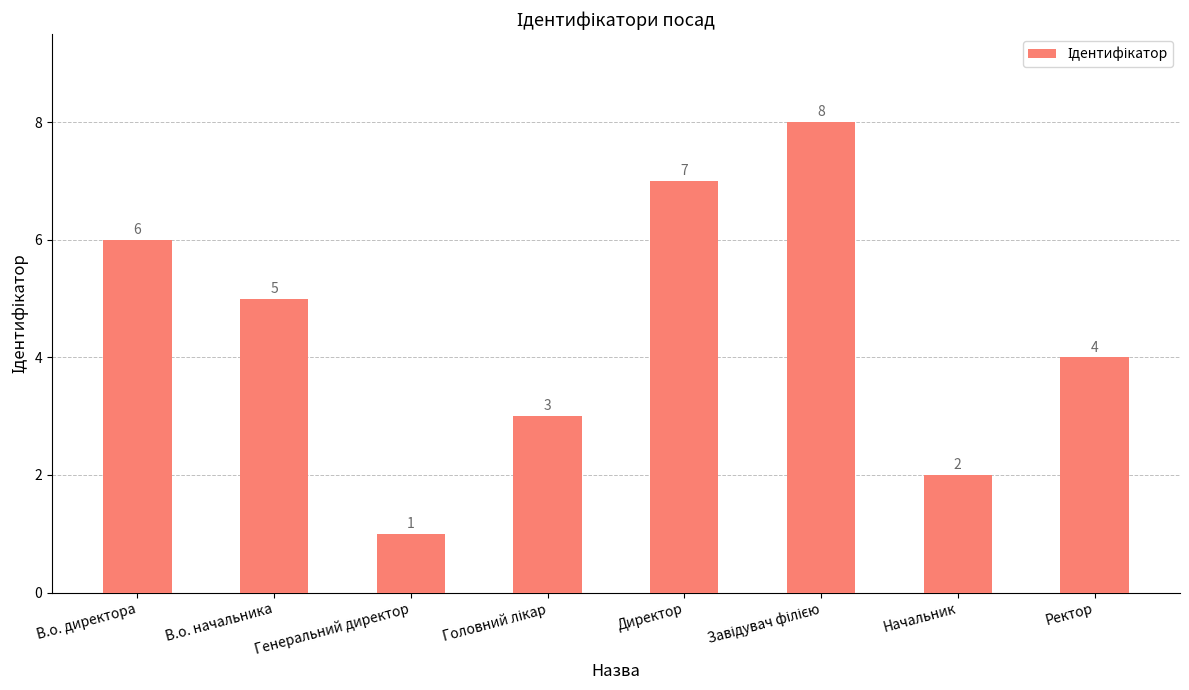

What is the value of the 3rd bar from the left?

1